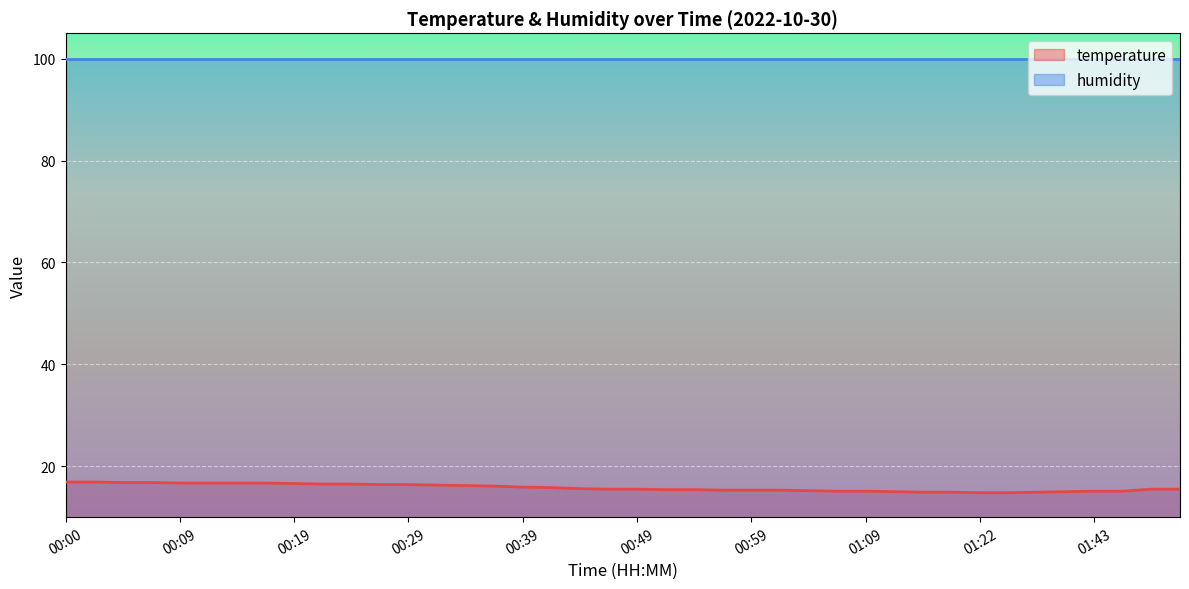

Which has a higher value, 01:38 or 00:02?

00:02